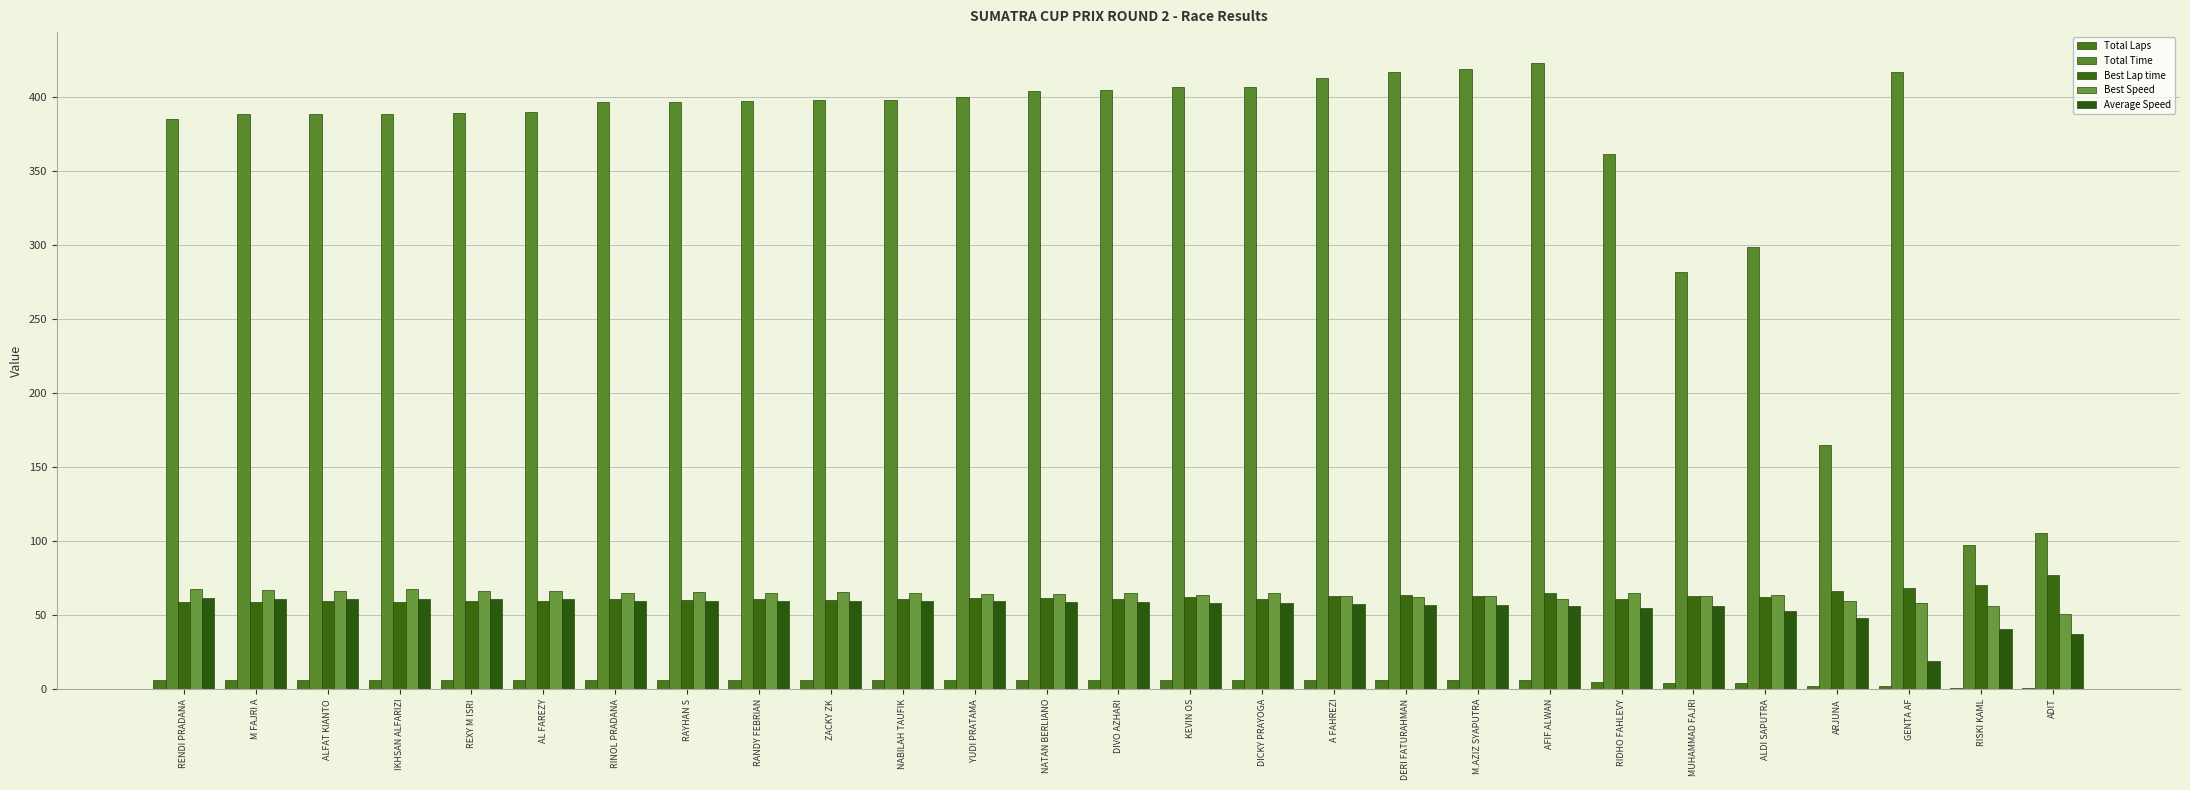

Which category has the lowest value across all series?

RISKI KAML